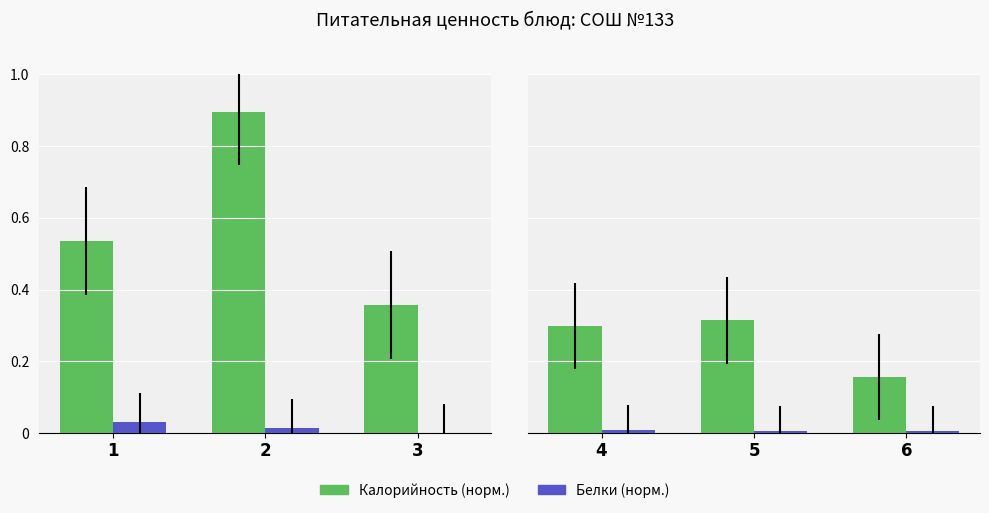

Which series has the largest total across all categories?

Калорийность